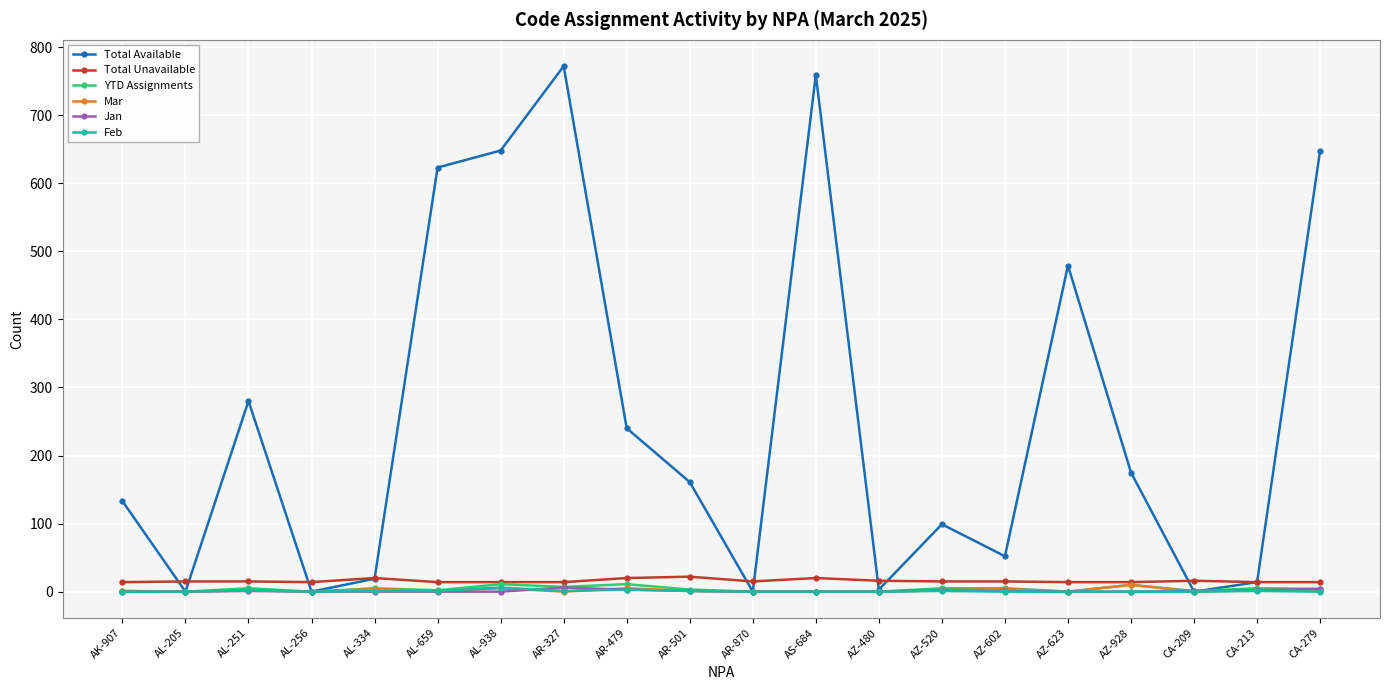

True or false: Mar has more than 1 points higher than both neighbors.

True